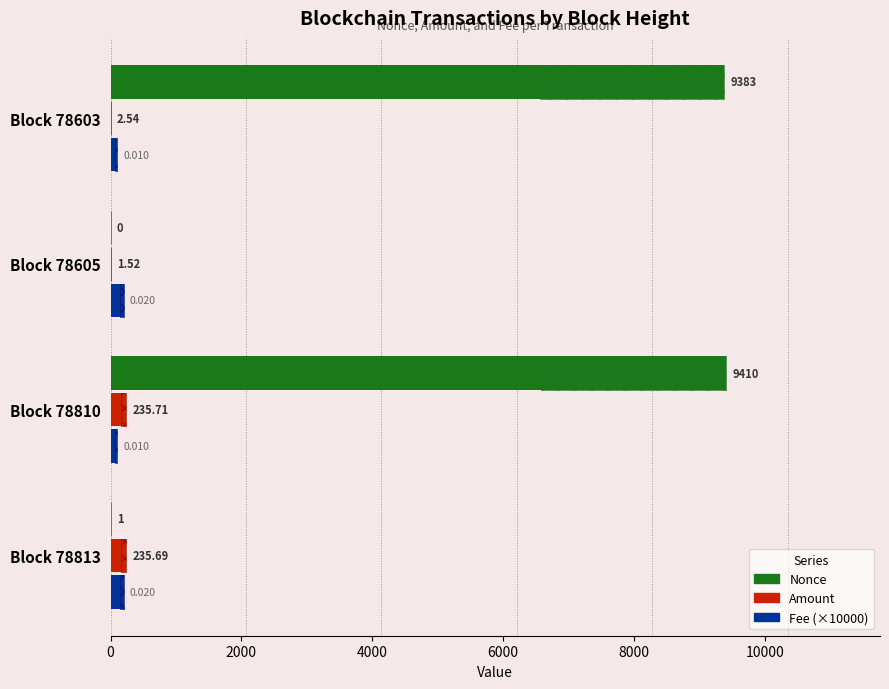

How many bars are there in each group?

3